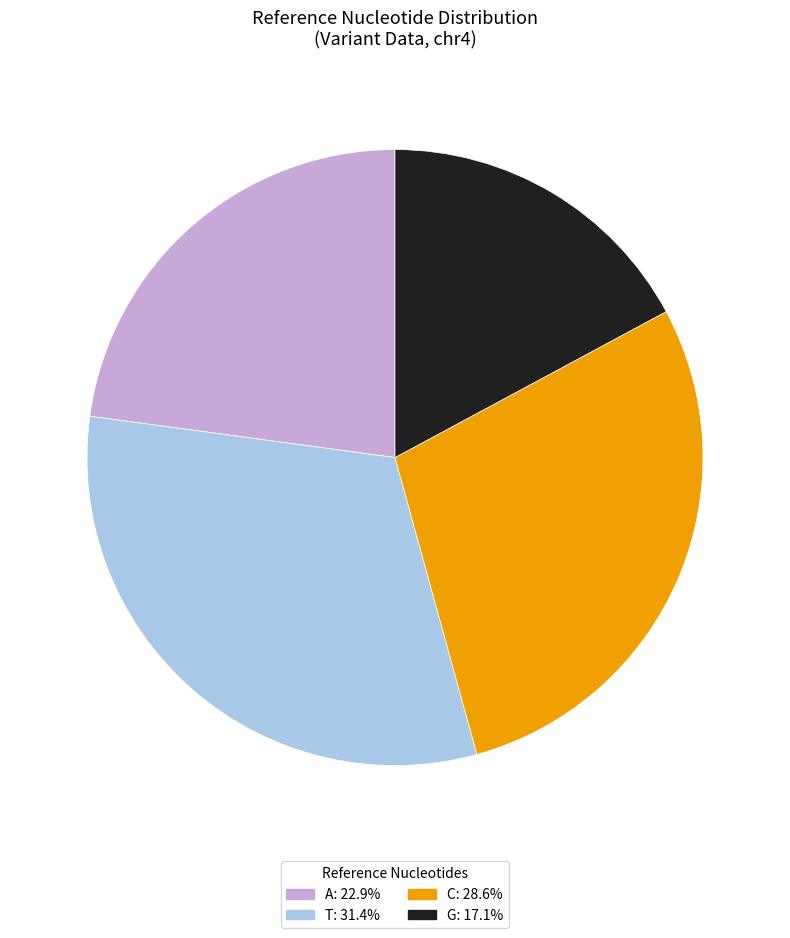

What is the smallest slice in the pie chart?

G